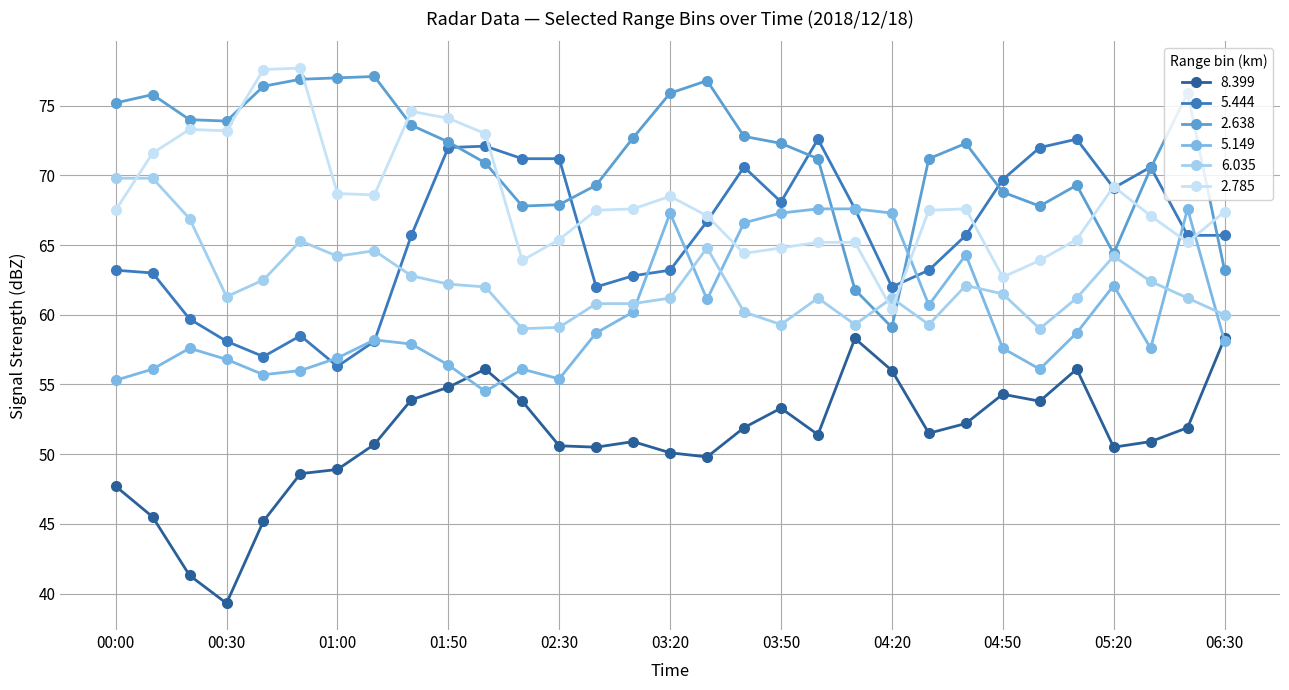

What is the minimum value shown in the chart?

39.3